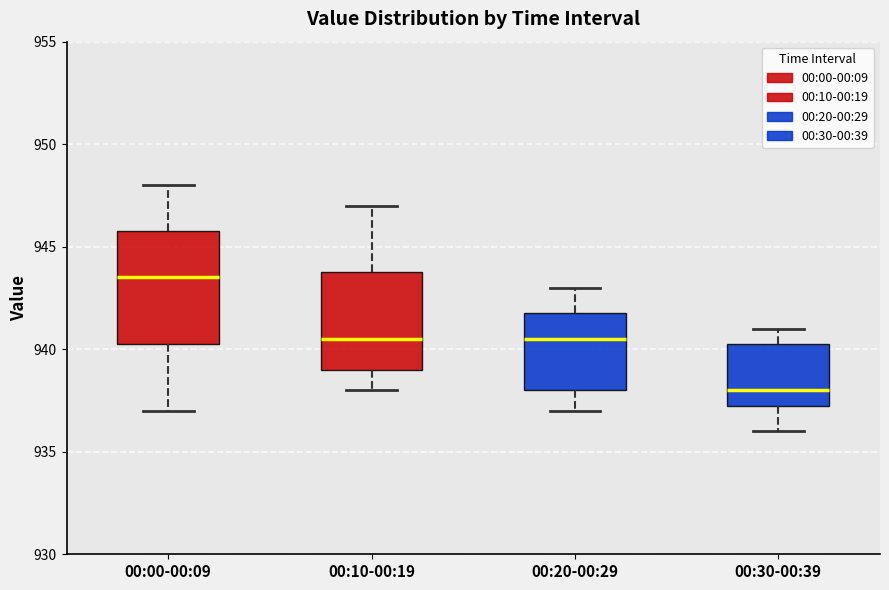

Where does the upper whisker of the box for 00:30-00:39 end on the y-axis? The values are not printed on the chart, so give them approximately, as read against the axis.

941.0